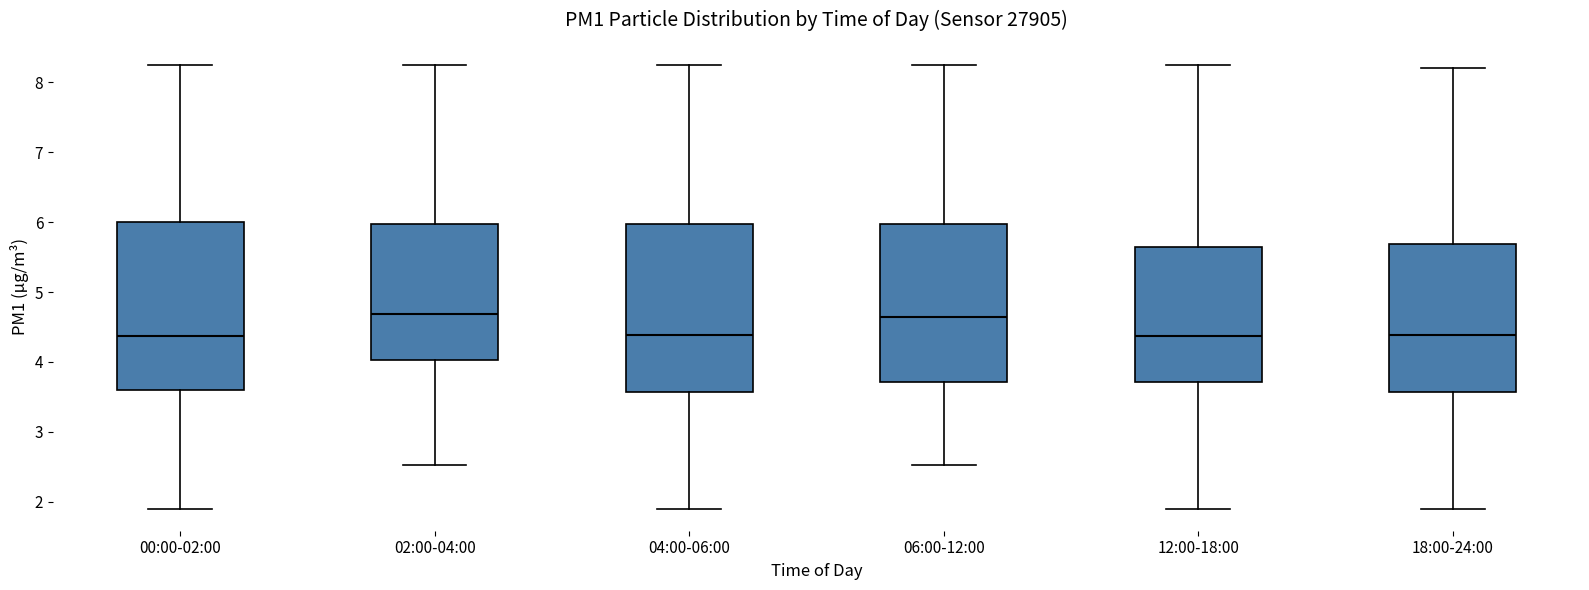

Where is the upper edge of the box for 04:00-06:00 on the y-axis? The values are not printed on the chart, so give them approximately, as read against the axis.

6.0